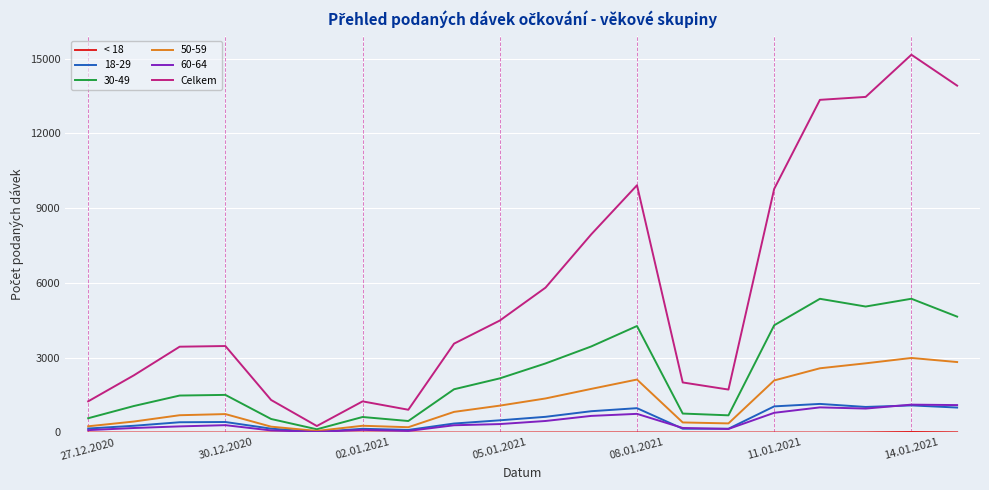

At how many categories does at least one series exceed 7795?

7